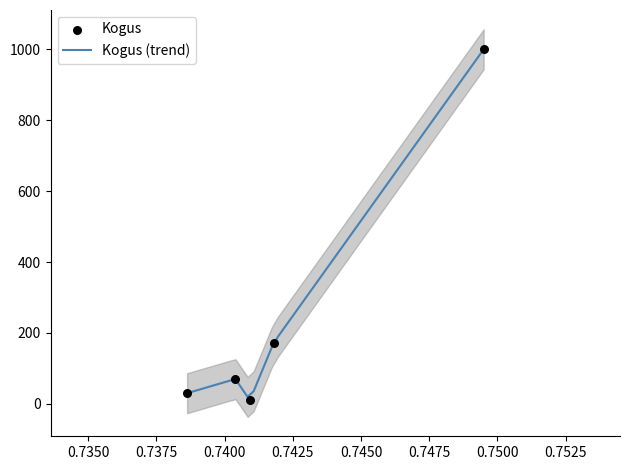

Approximately how many times larger is the value at 0.74 compared to 0.74?

0.1